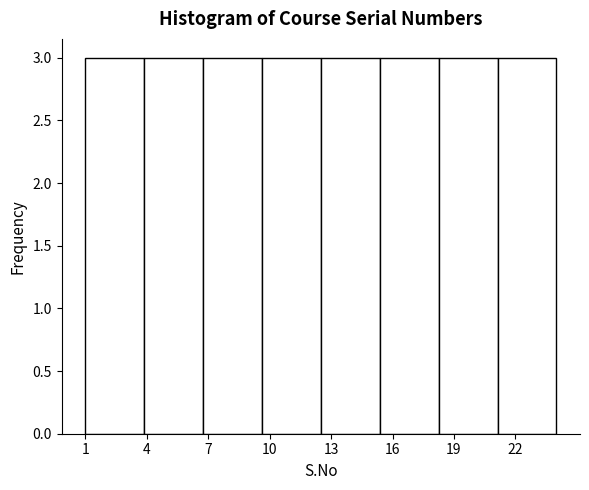

Reading left to right, list every bar in this chart as the range it spans on the x-axis followed by its height. Neither the bar edges nor the heights are printed on the chart, so give them approximately, as read against the axes.

1.0 to 4.0: 3
4.0 to 7.0: 3
7.0 to 9.5: 3
9.5 to 12.5: 3
12.5 to 15.5: 3
15.5 to 18.5: 3
18.5 to 21.0: 3
21.0 to 24.0: 3